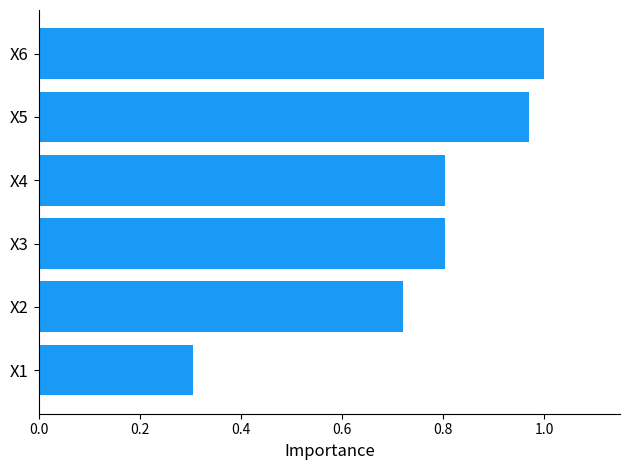

What is the average value?

0.8